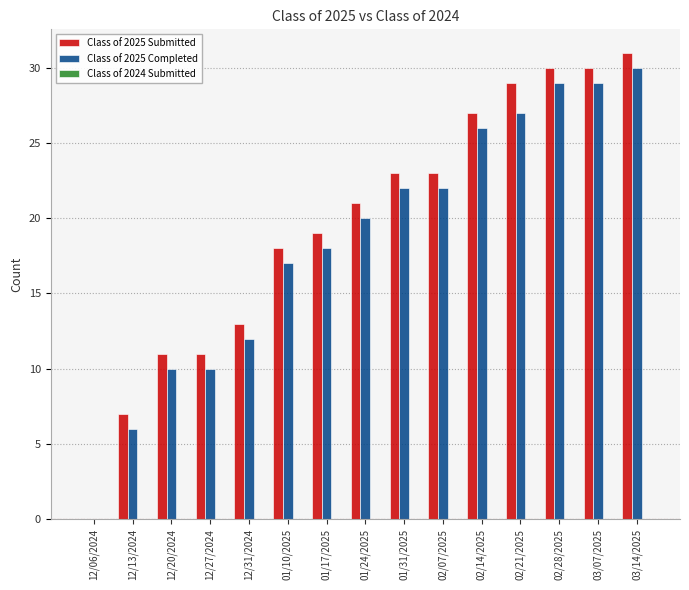

True or false: Class of 2025 Completed has a value of 49 at 03/14/2025.

False